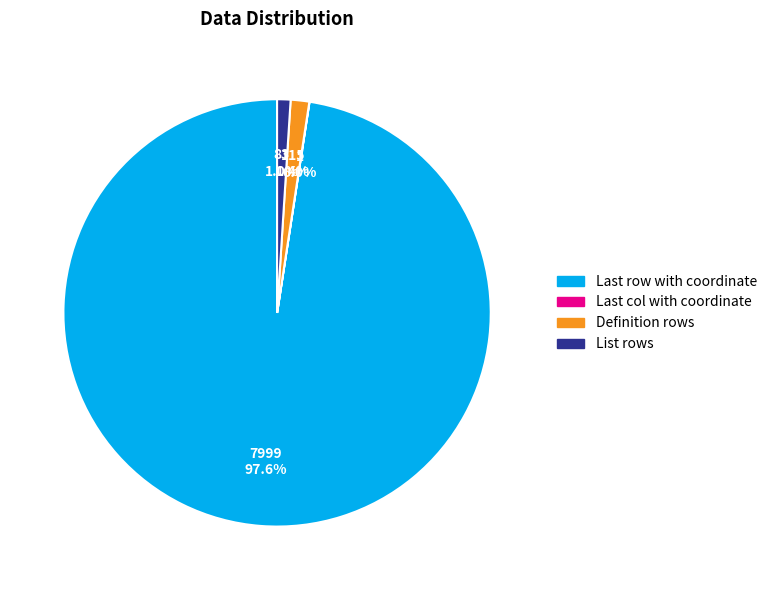

To the nearest percent, what percentage of the pie is Definition rows?

1%